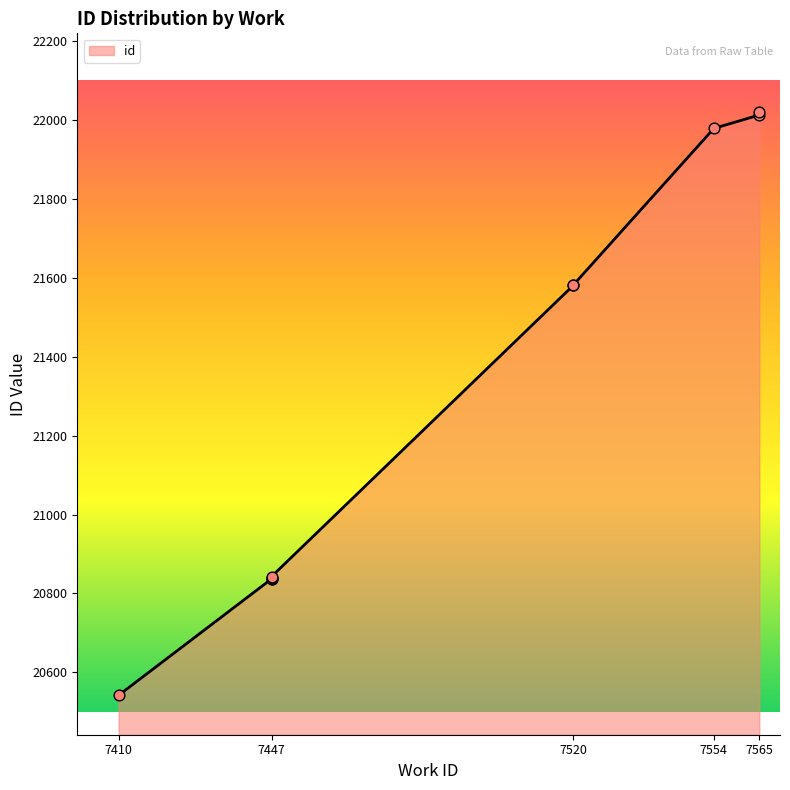

What is the change in value from 7520 to 7565?

+431